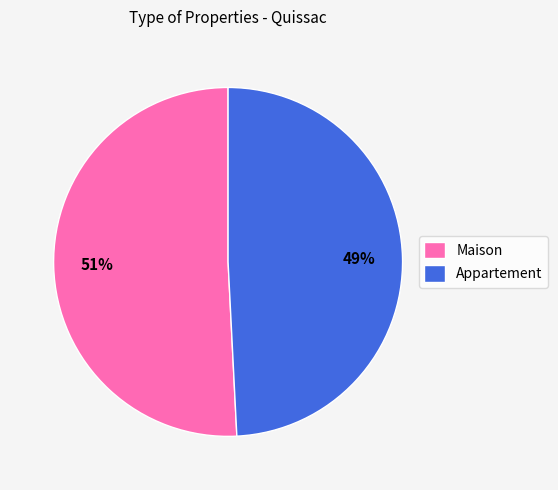

To the nearest percent, what is the average slice percentage?

50%